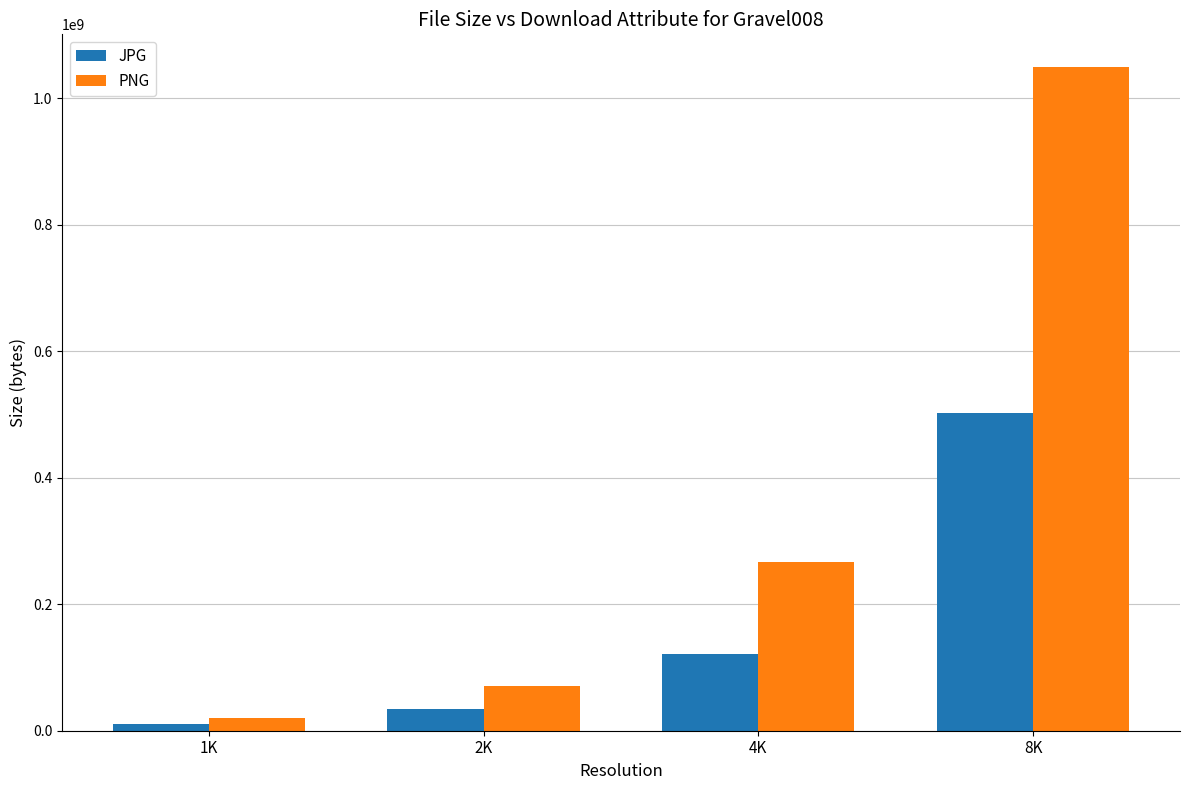

What are all the series names shown in the legend?

JPG, PNG